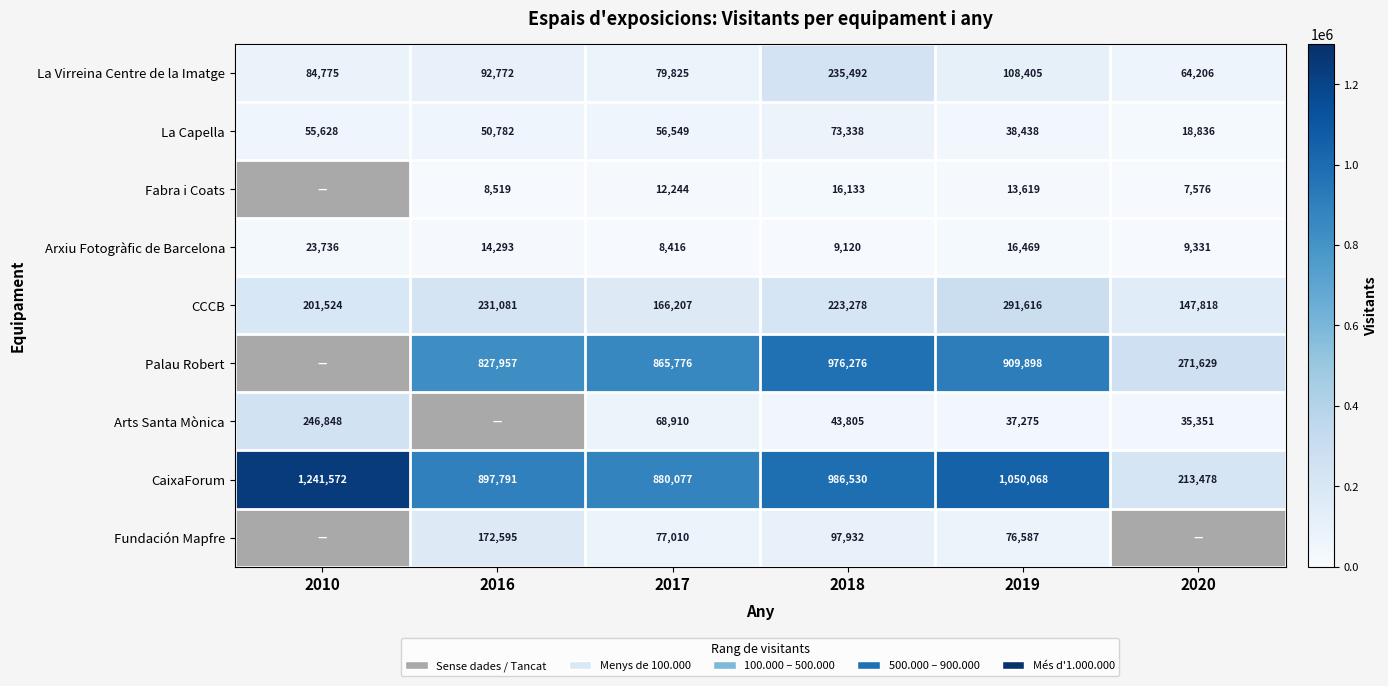

Where does the CCCB series first go above 223278?

2016